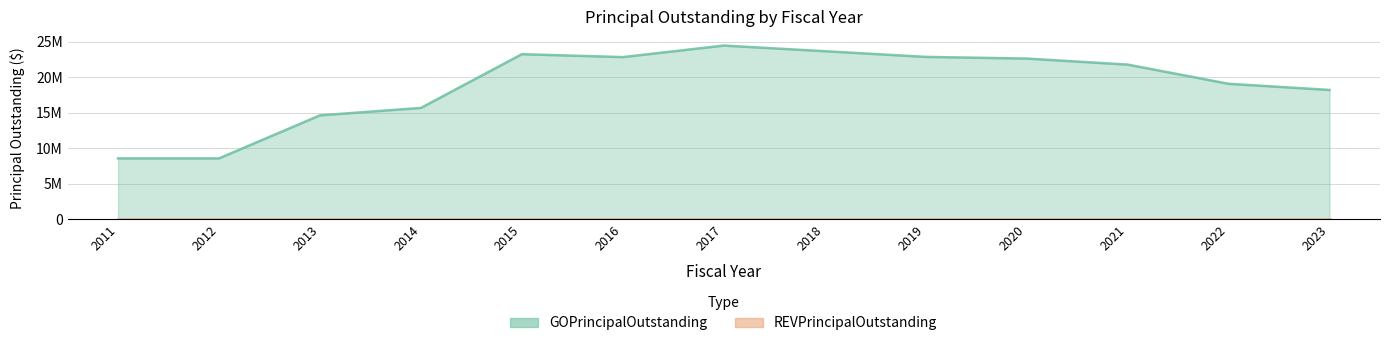

List the labels in order of value, smallest first.

2011, 2012, 2013, 2014, 2023, 2022, 2021, 2020, 2016, 2019, 2015, 2018, 2017